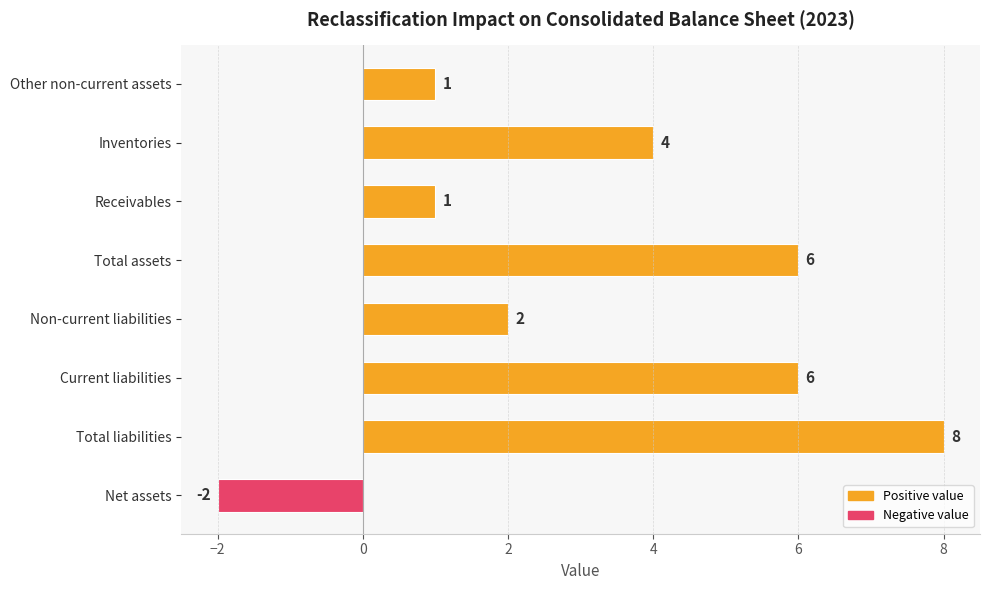

How many values are below 4?

4